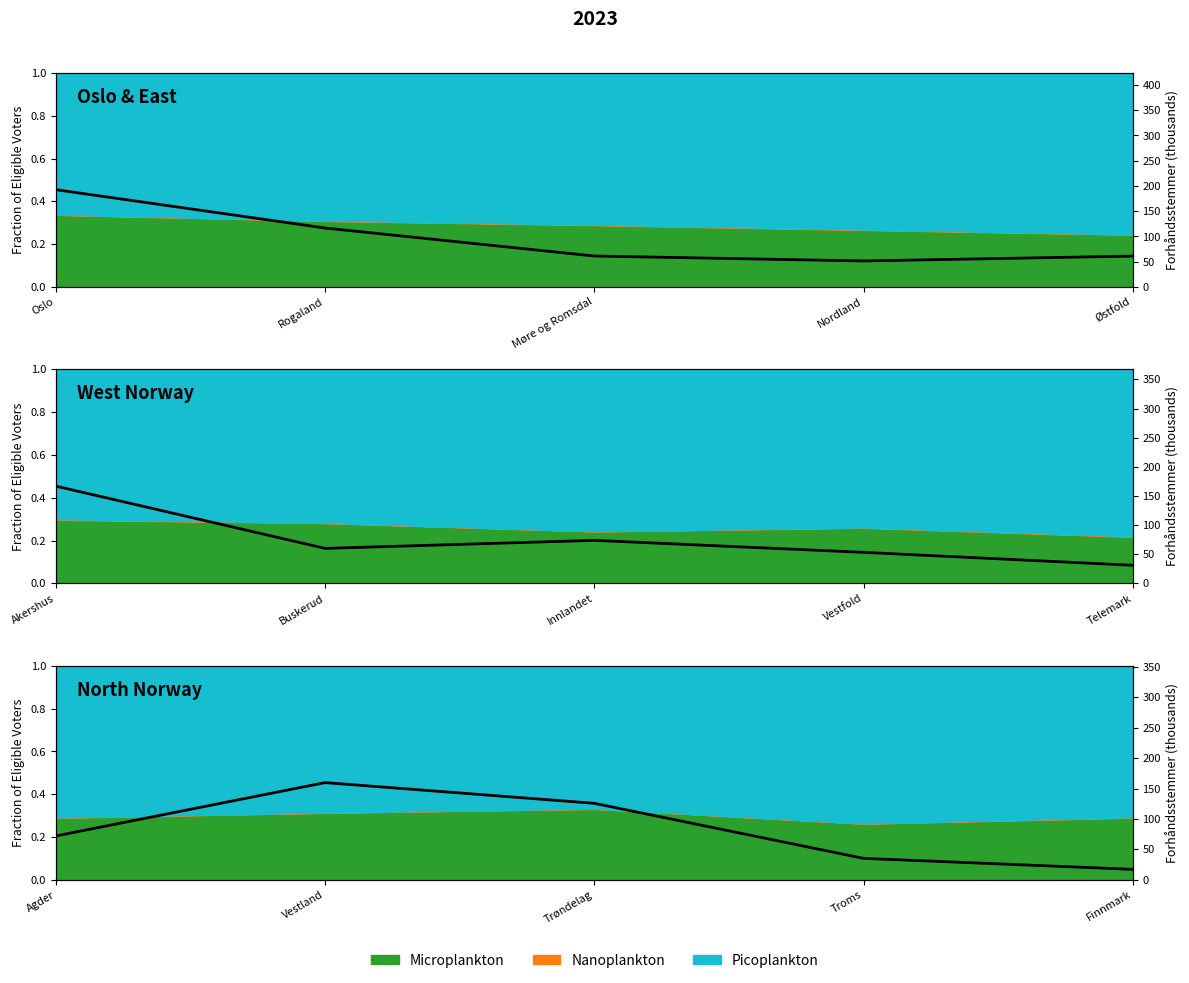

What is the difference between the maximum and minimum values?

142.5